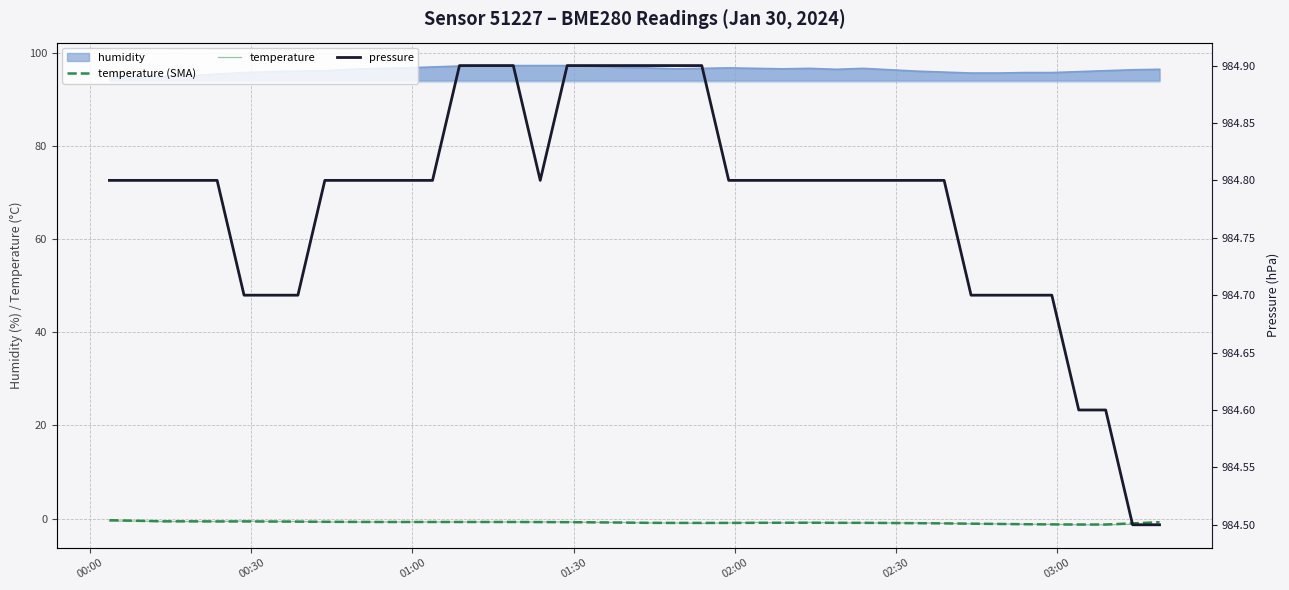

What is the value of the pressure point at the 31st from the left?

984.8